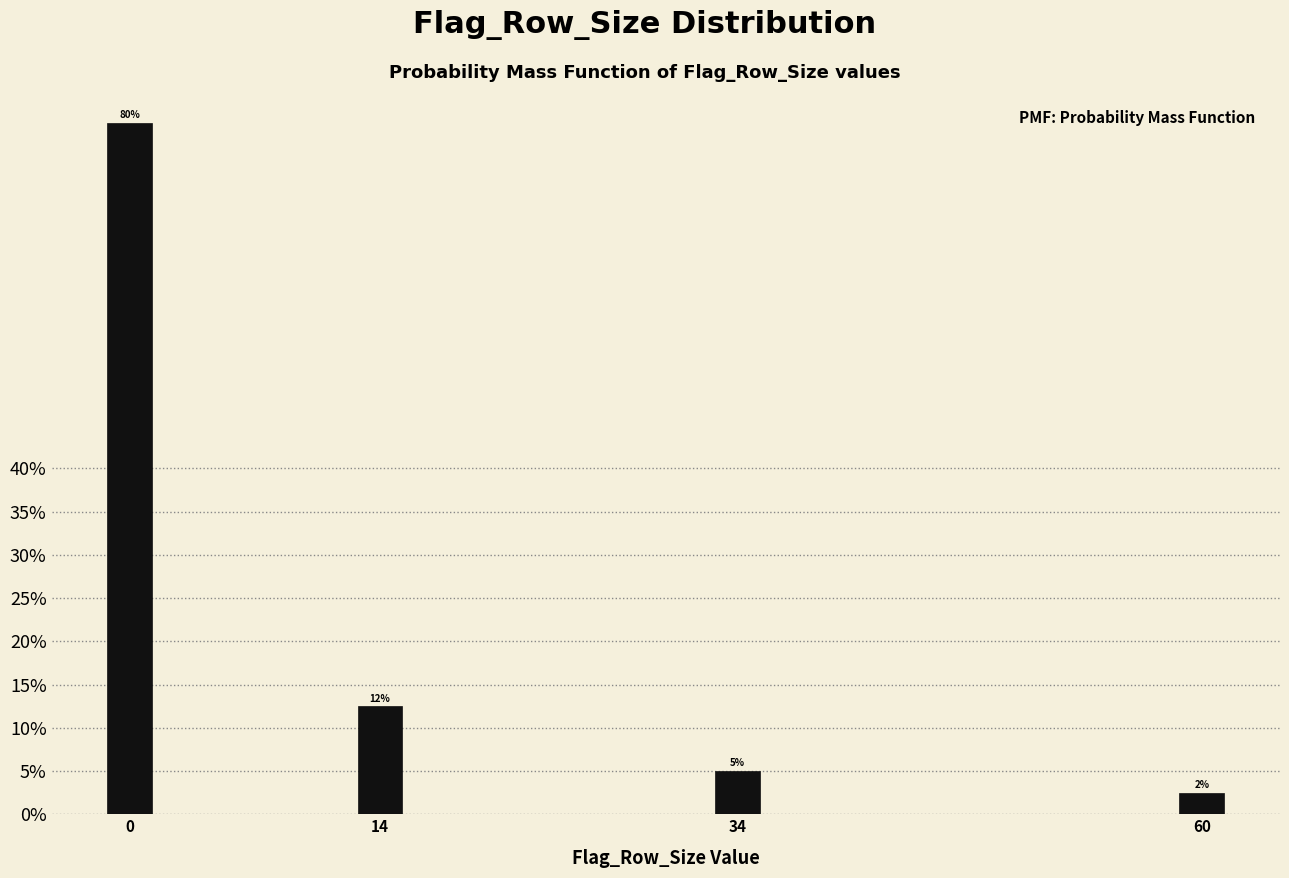

What is the difference between the maximum and second lowest values?

75.0